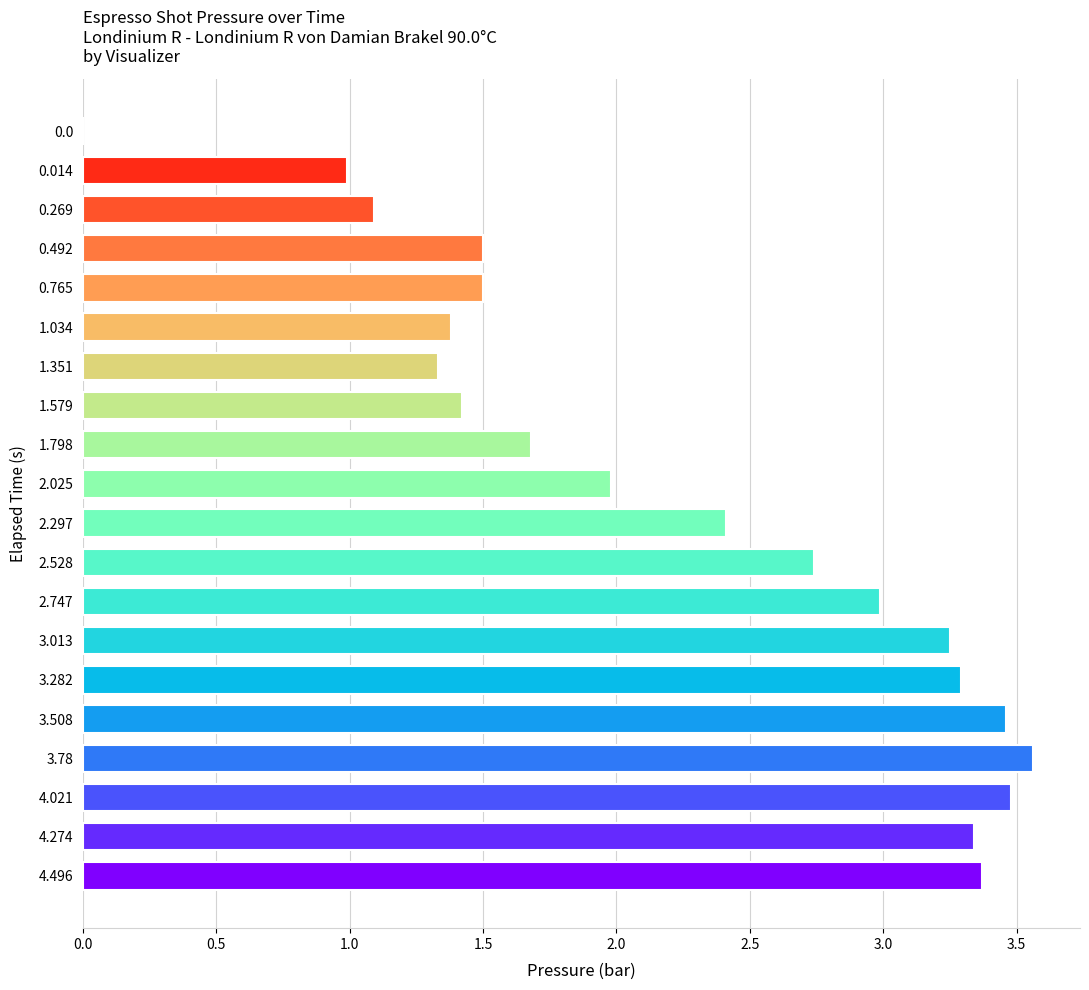

True or false: the data shows 6.2 at 3.78.

False